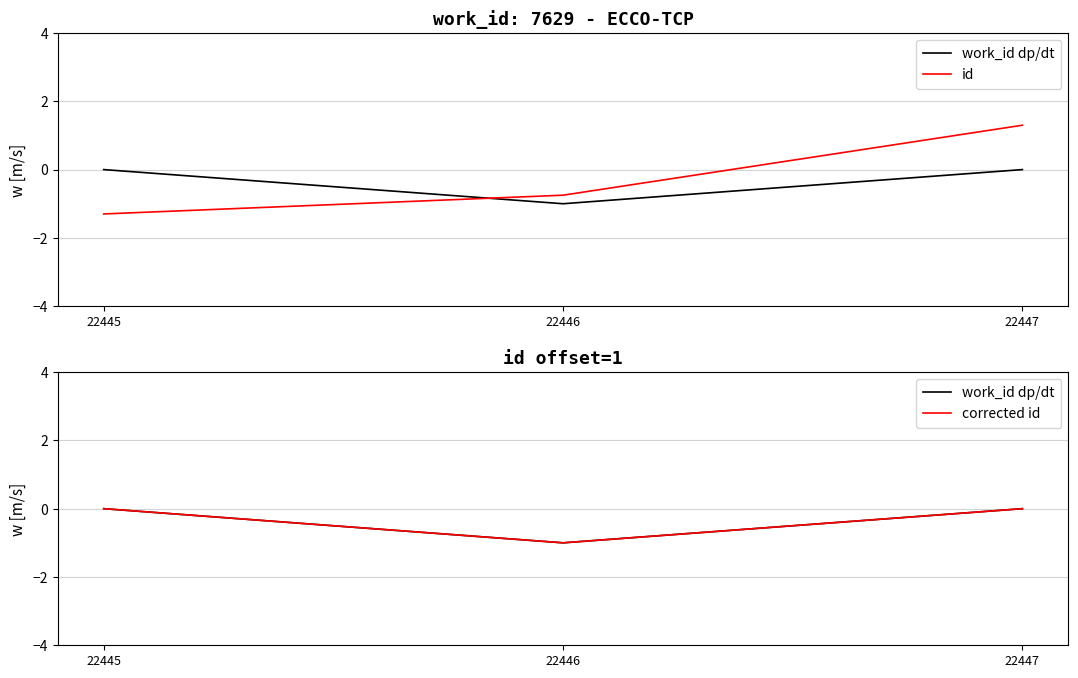

At which label does id first exceed 0?

22447